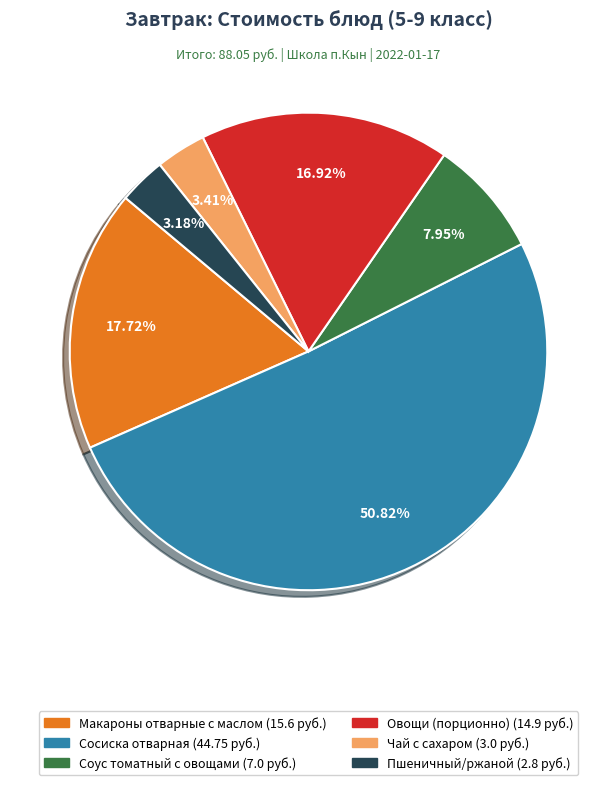

Is the sum of Сосиска отварная and Пшеничный/ржаной greater than half?

Yes